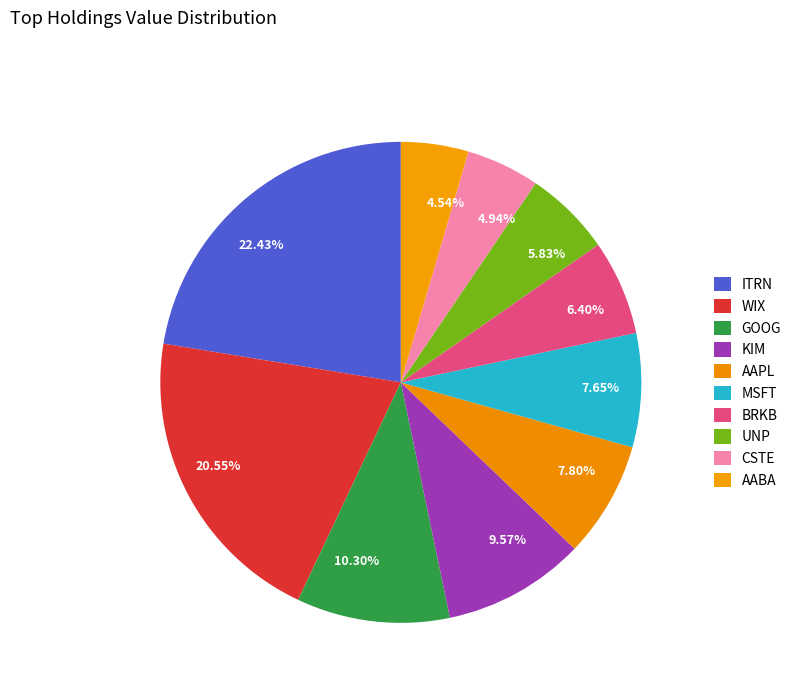

To the nearest percent, what portion does WIX represent?

21%